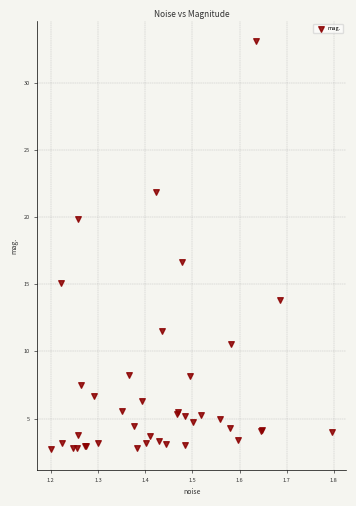

What Y value in the scatter plot is closest to 17?

16.6